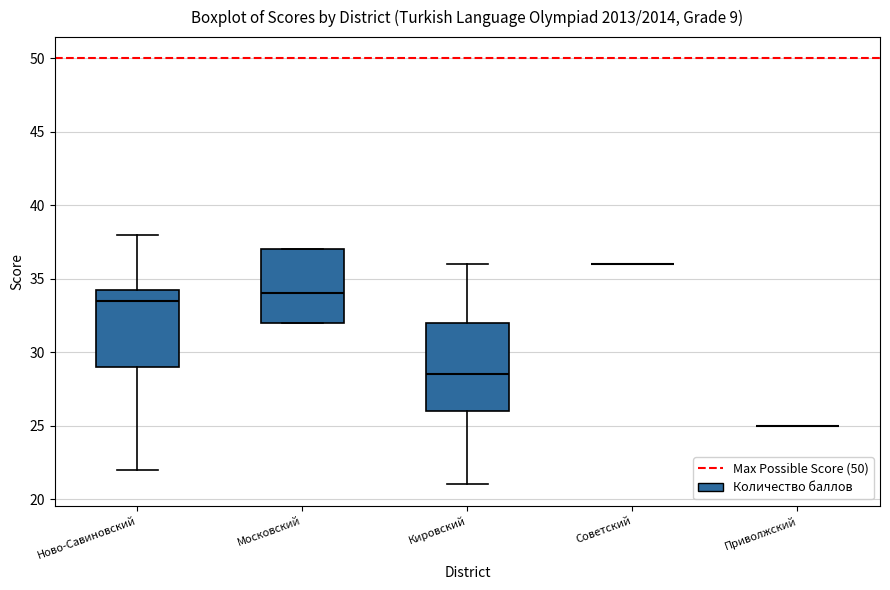

Comparing the boxes themselves (not the whiskers), which one is the tallest?

Кировский